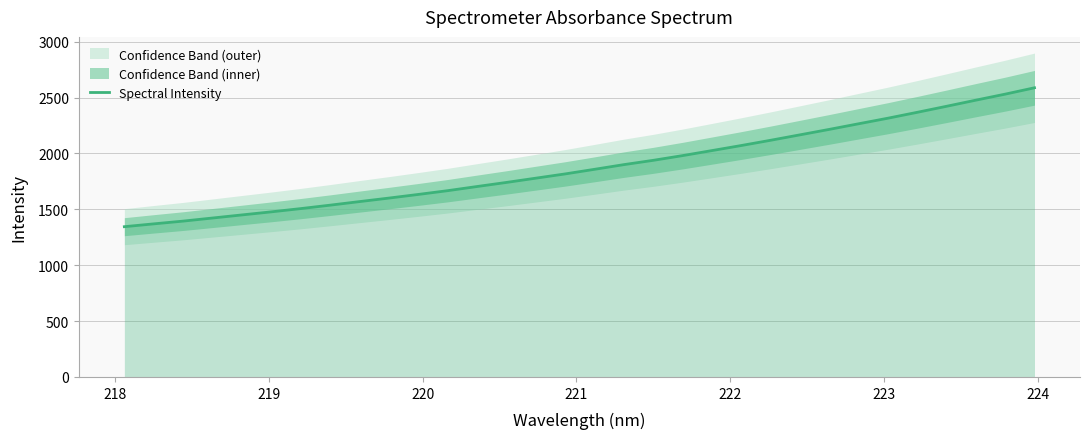

What is the minimum value for Spectral Intensity?

1344.8